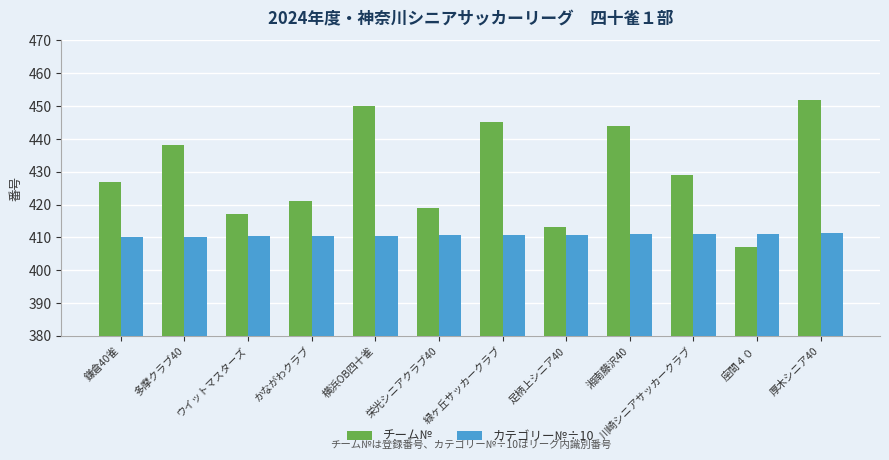

How many series are shown in this chart?

2